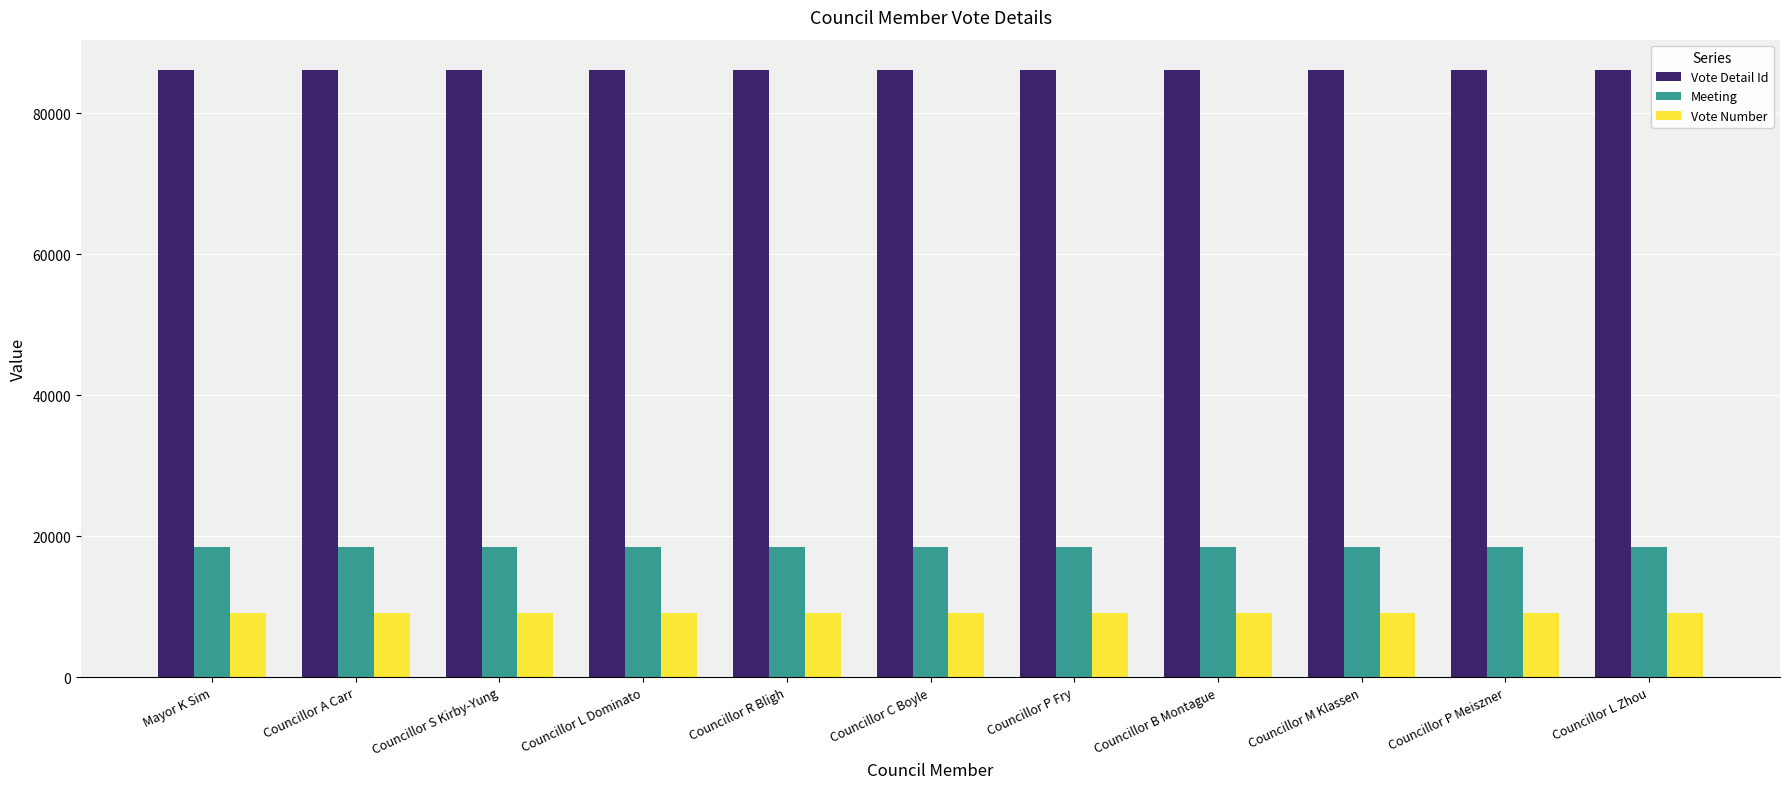

What is the maximum value shown in the chart?

86095